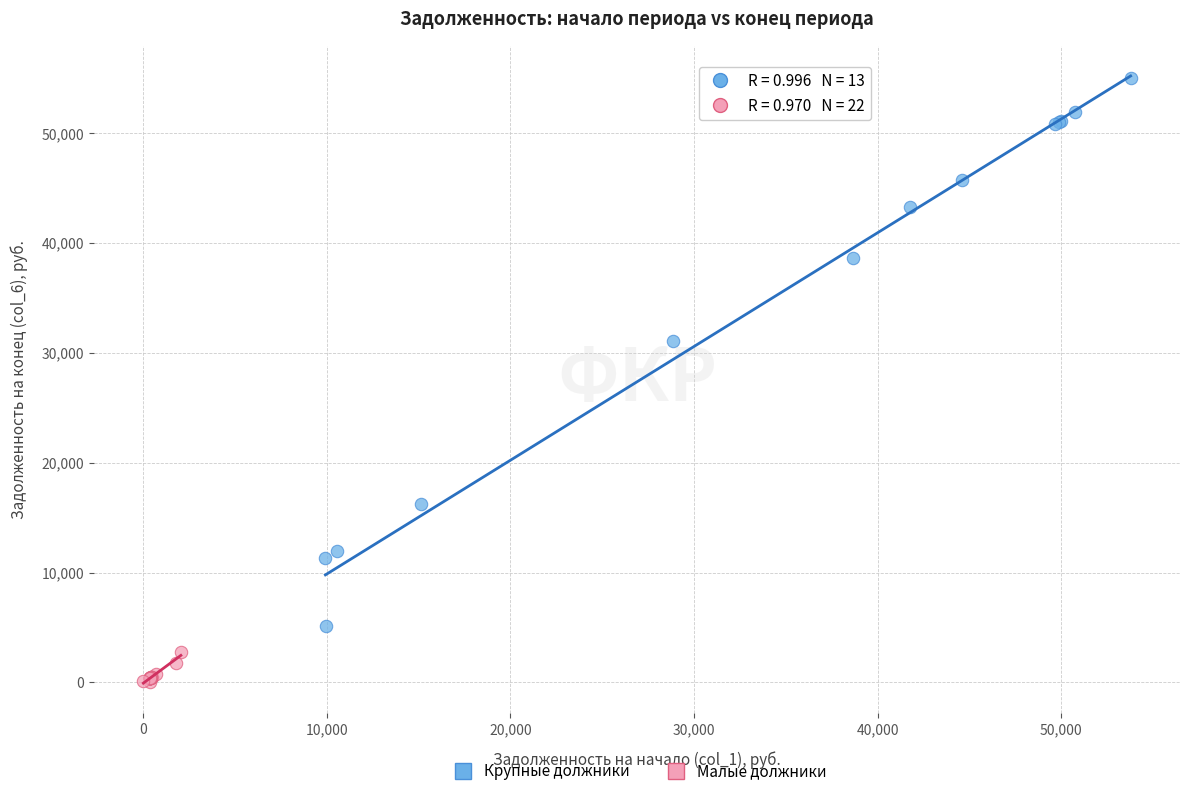

Which series contains the highest Y value?

Крупные должники